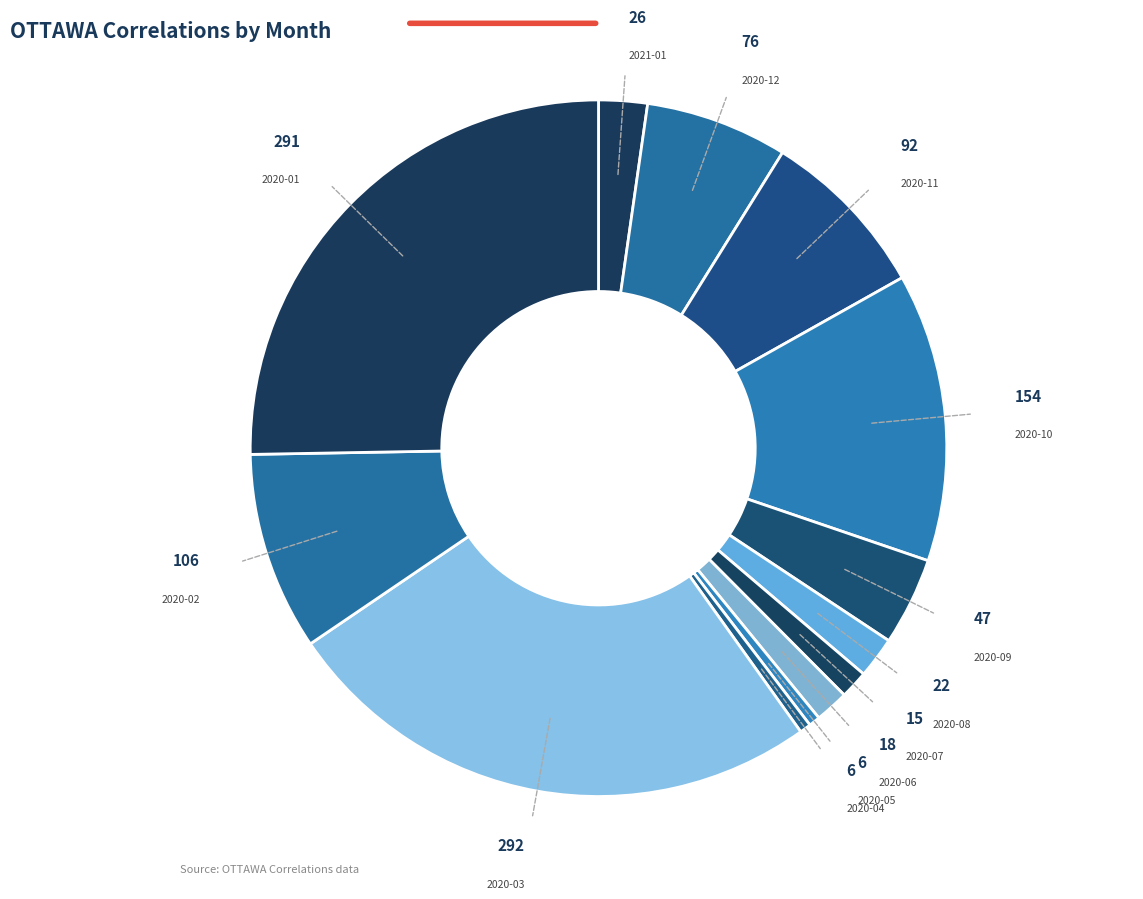

Which slice is the largest?

2020-03